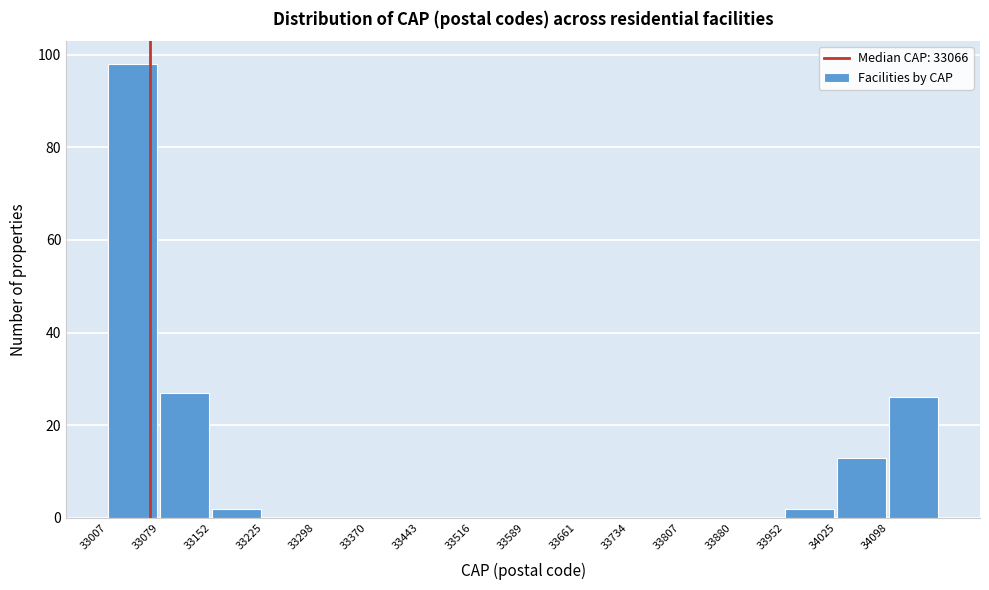

Over which range of the x-axis is the bar tallest?

33010 to 33080